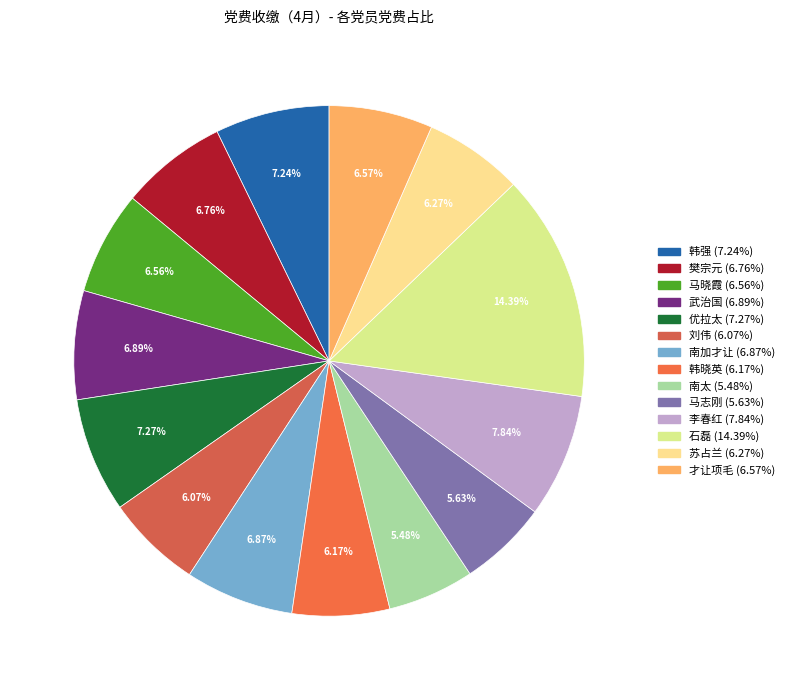

Between 南加才让 and 石磊, which is larger?

石磊